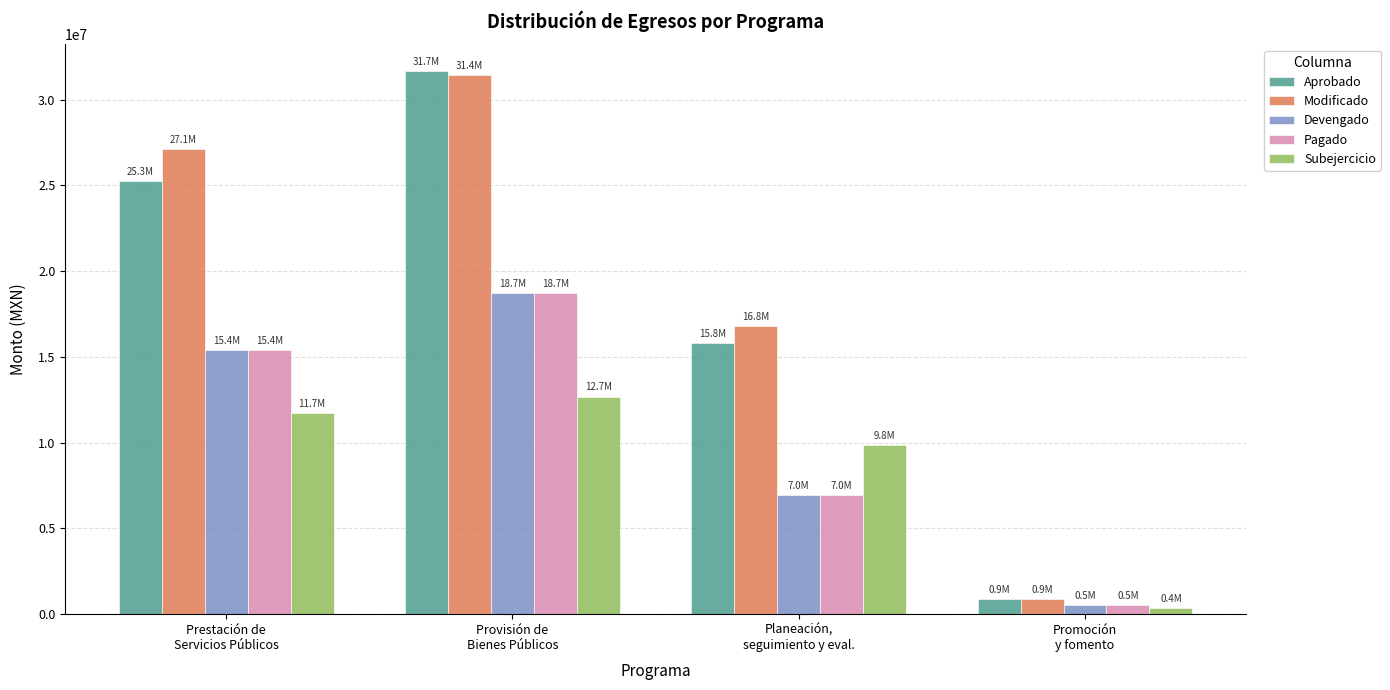

What is the difference between the maximum and second lowest values in the Devengado series?

11786329.4